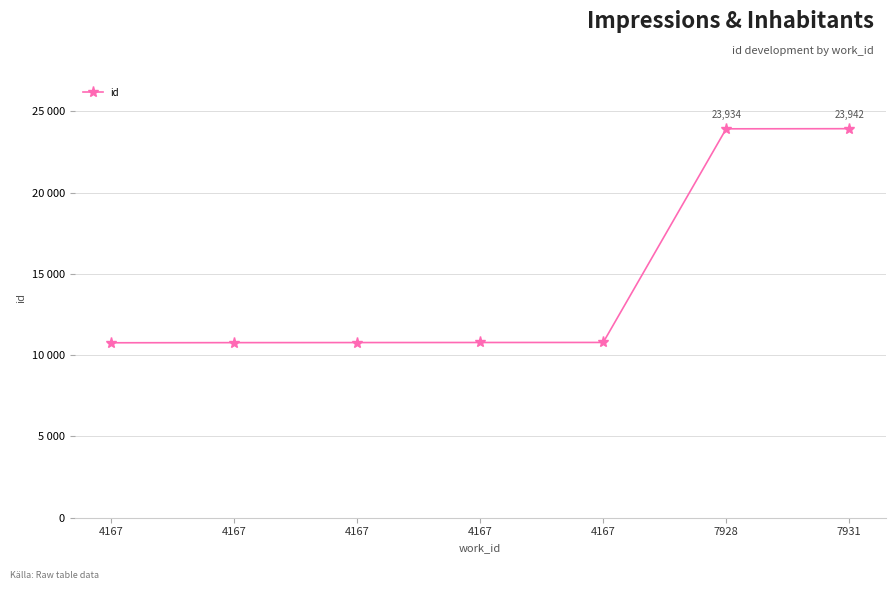

What is the sum of the values at 7928 and 4167?

34701